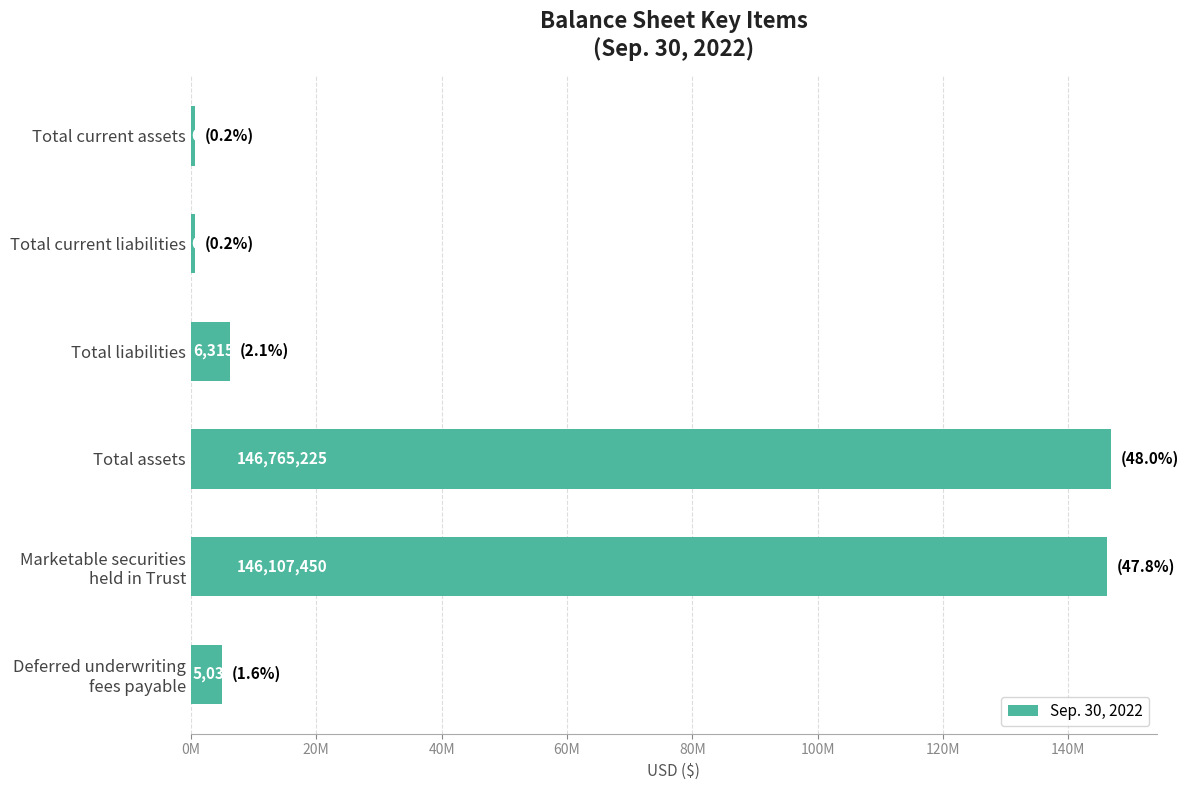

Are the bars horizontal?

Yes